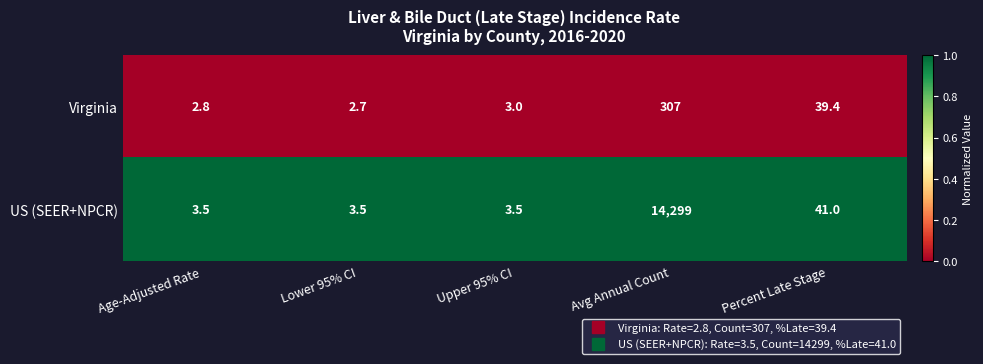

What value does the US (SEER+NPCR) series have at Avg Annual Count?

14299.0